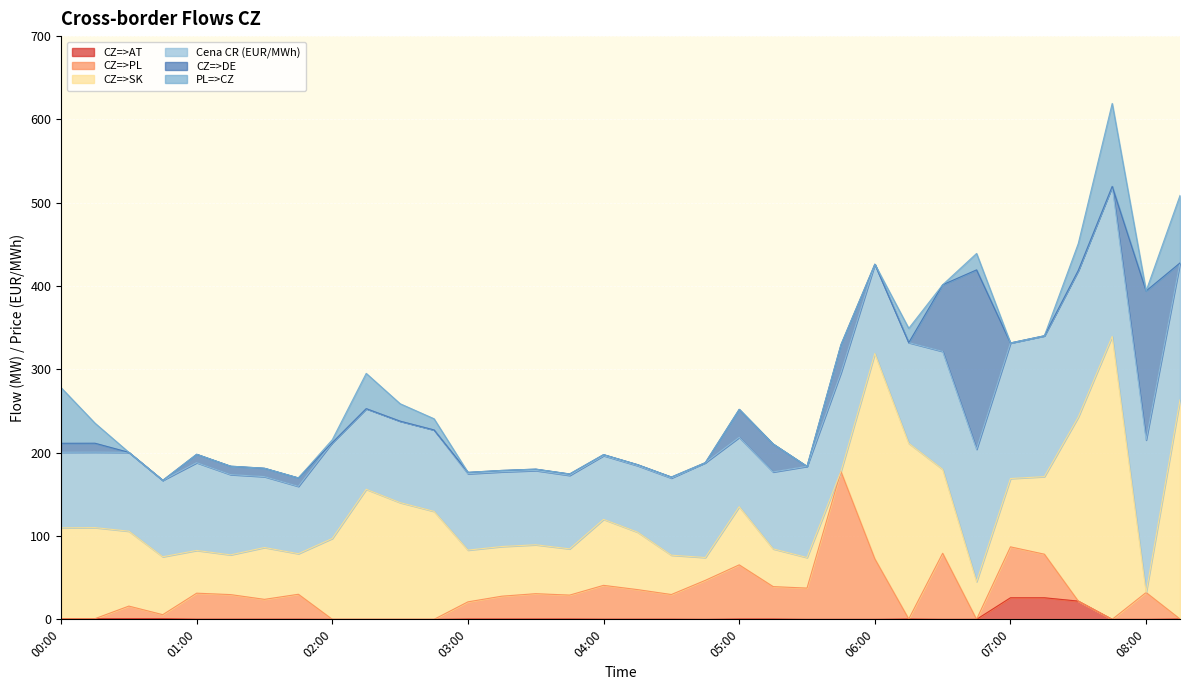

Which series changed the most between 01:00 and 04:45?

CZ=>SK